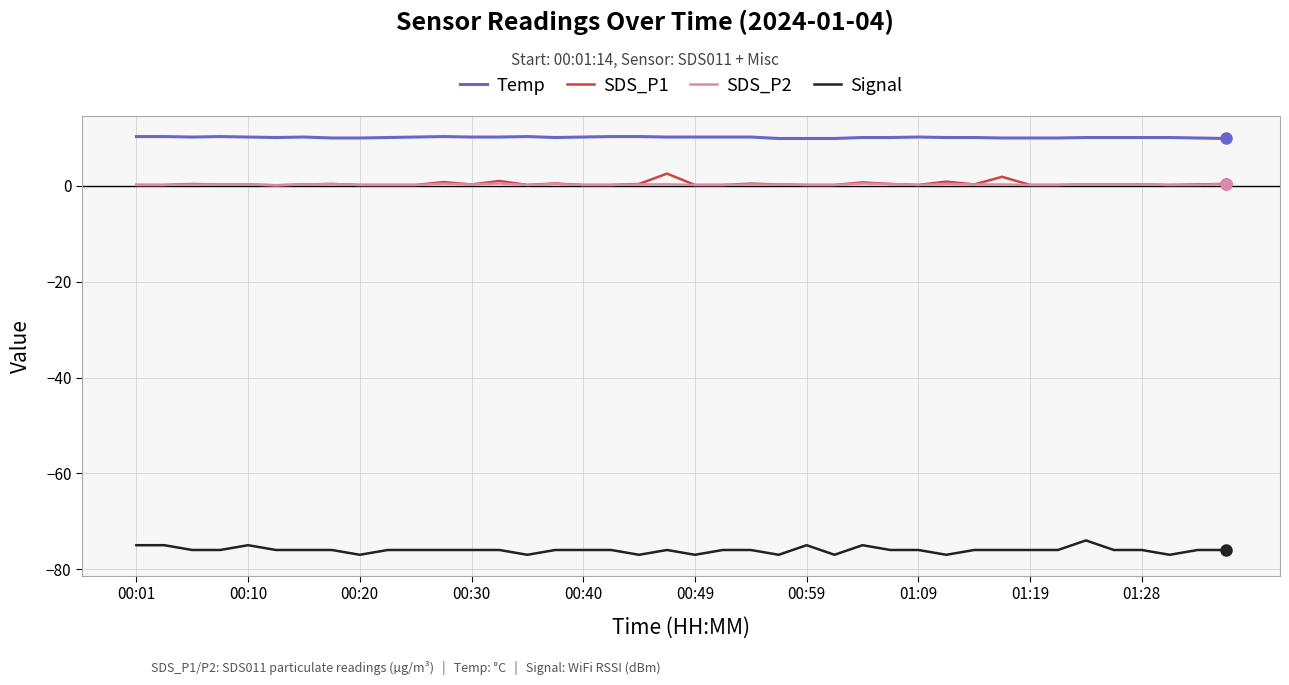

True or false: SDS_P1 and Temp cross at least once.

False